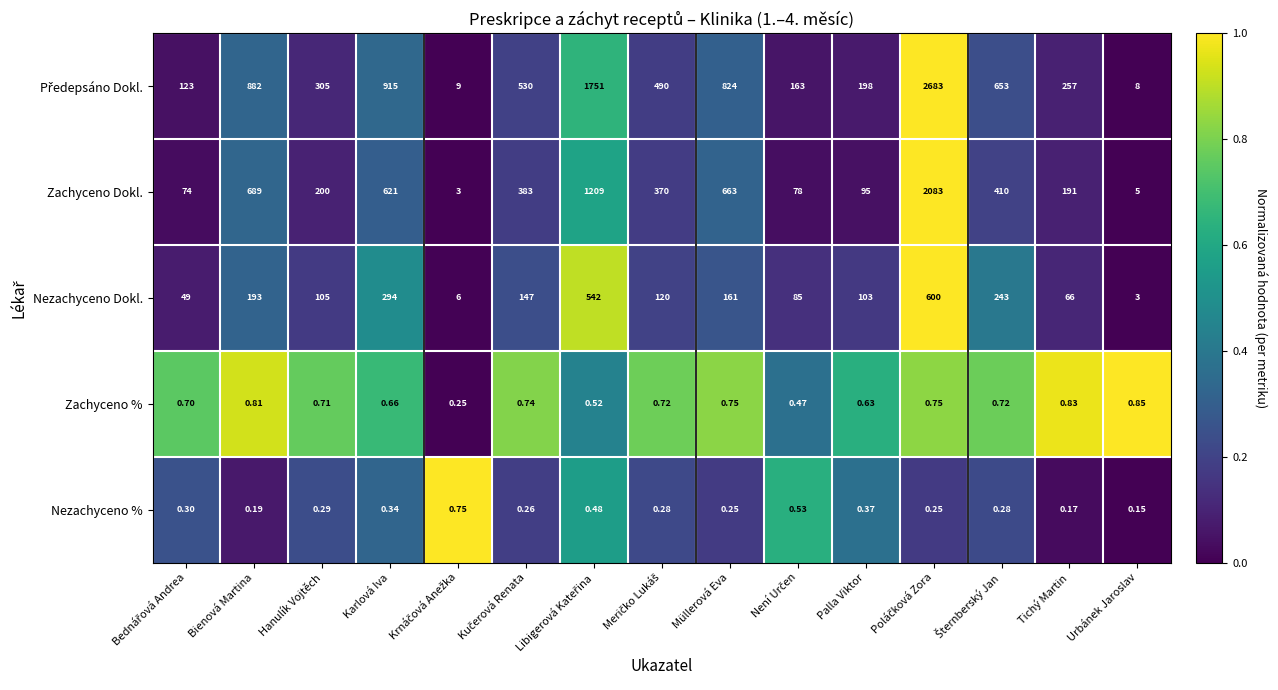

How many data points in Nezachyceno Dokl. are less than 120?

7